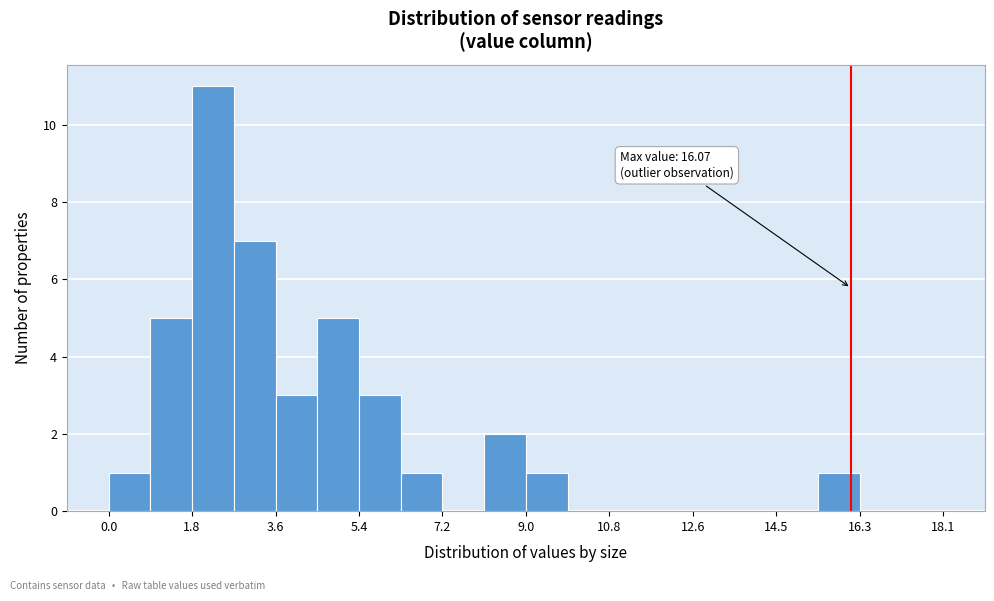

Which range on the x-axis has the tallest bar?

1.8 to 2.8